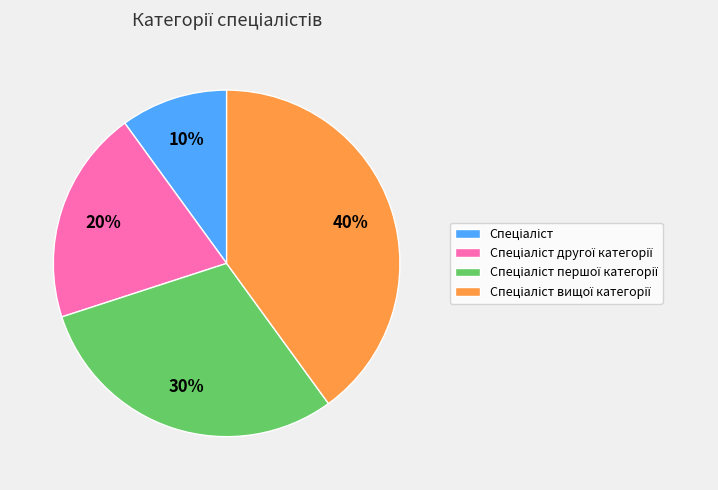

Is there any slice that represents more than half of the pie?

No